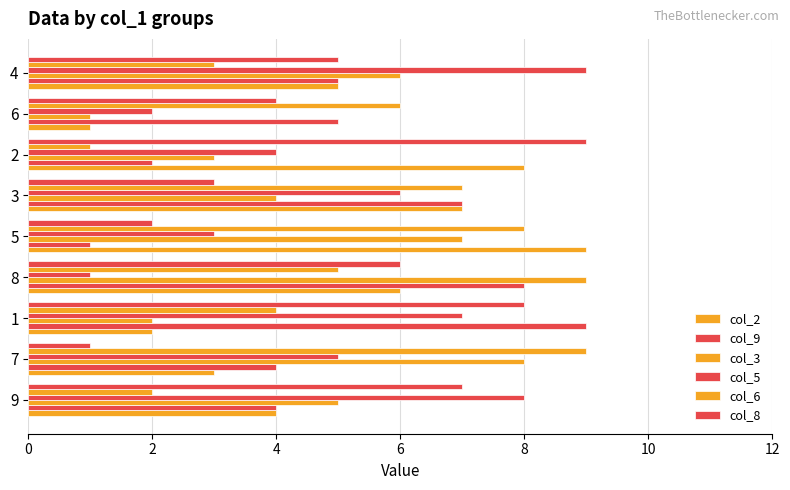

What is the lowest value of the col_9 series?

1